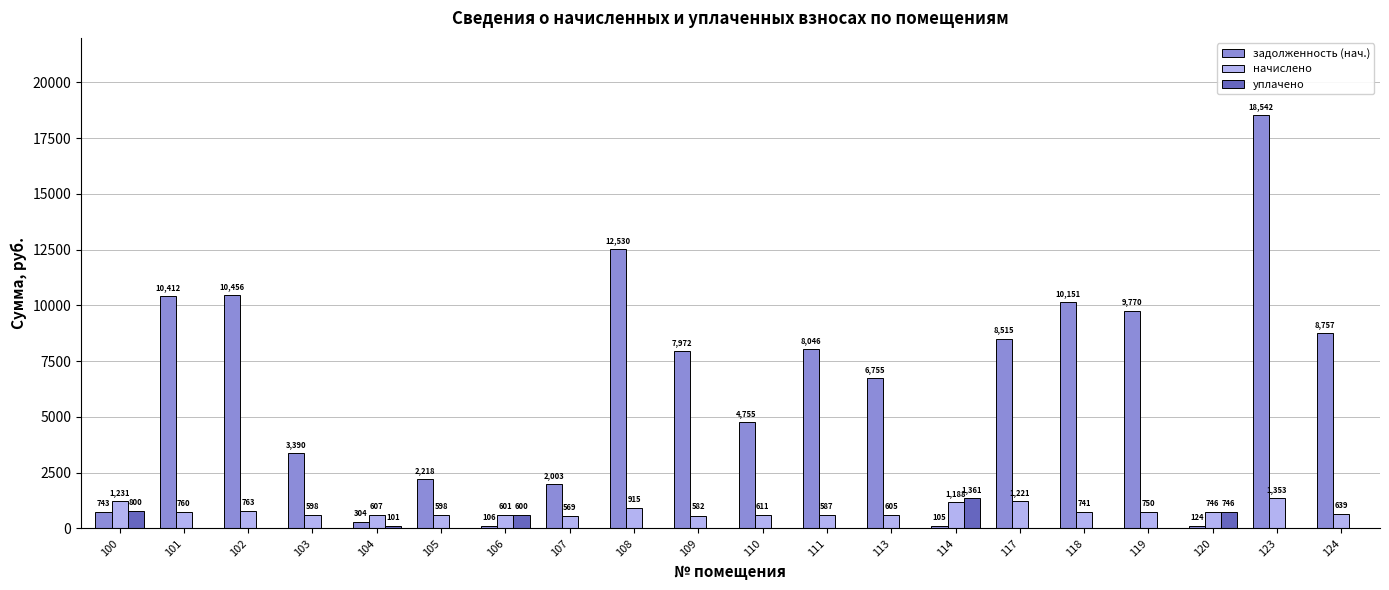

Which series changed the most between 100 and 119?

задолженность (нач.)